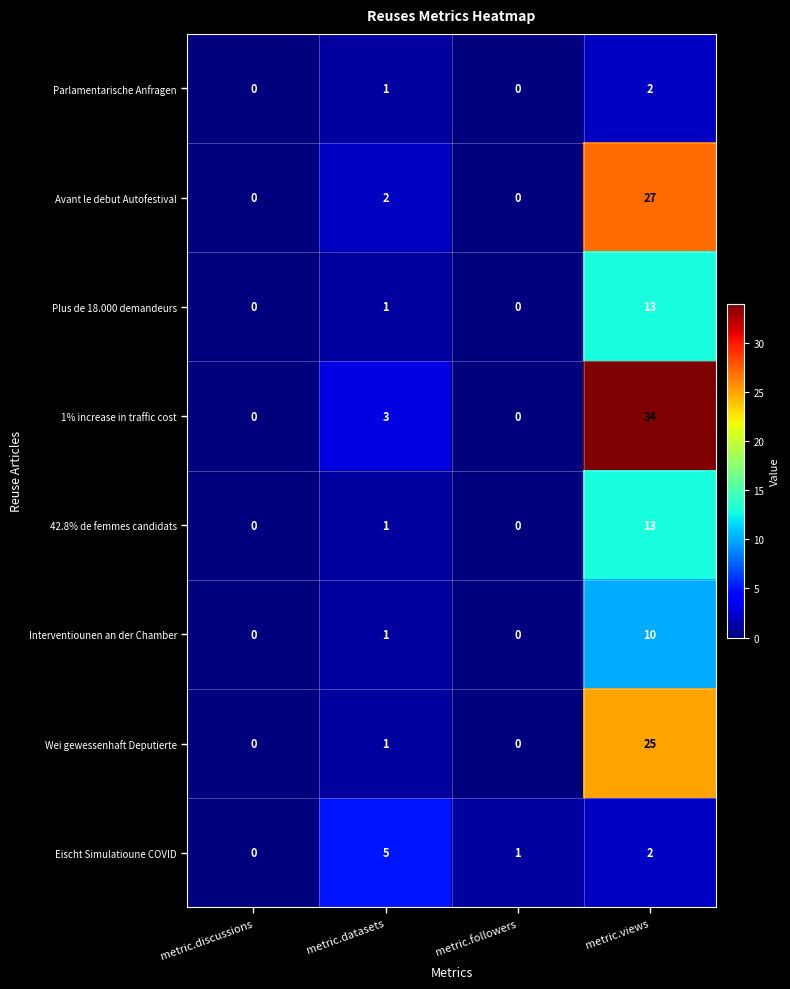

Which series has the largest total across all categories?

1% increase in traffic cost